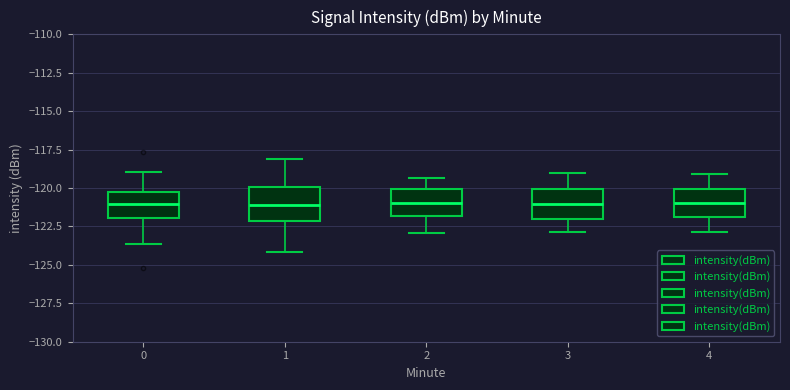

Reading left to right, transcribe this box plot: for each box, give where its median line is, the range the box spans, and where its two whiskers end, as read against the y-axis. The values are not printed on the chart, so give them approximately, as read against the axis.

0: median -121.0, box -122.0 to -120.5, whiskers -123.5 to -119.0
1: median -121.0, box -122.0 to -120.0, whiskers -124.0 to -118.0
2: median -121.0, box -122.0 to -120.0, whiskers -123.0 to -119.5
3: median -121.0, box -122.0 to -120.0, whiskers -123.0 to -119.0
4: median -121.0, box -122.0 to -120.0, whiskers -123.0 to -119.0